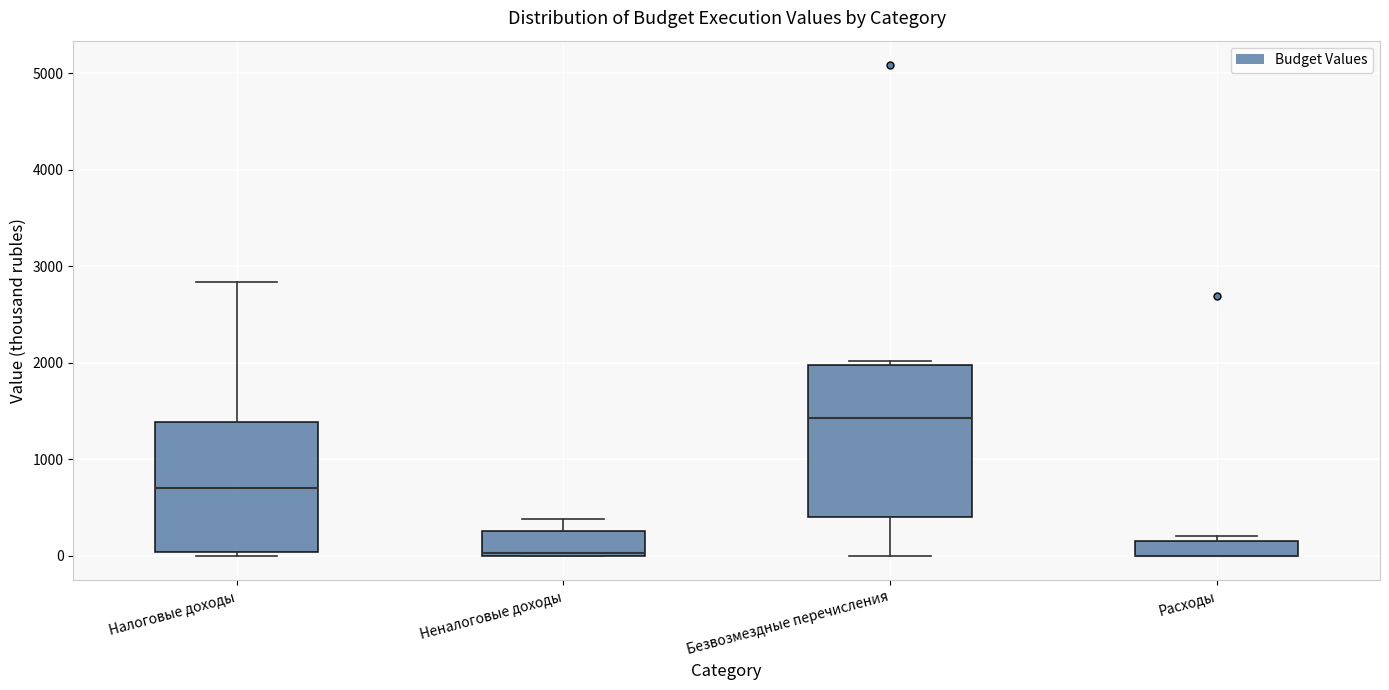

Where is the lower edge of the box for Расходы on the y-axis? The values are not printed on the chart, so give them approximately, as read against the axis.

0